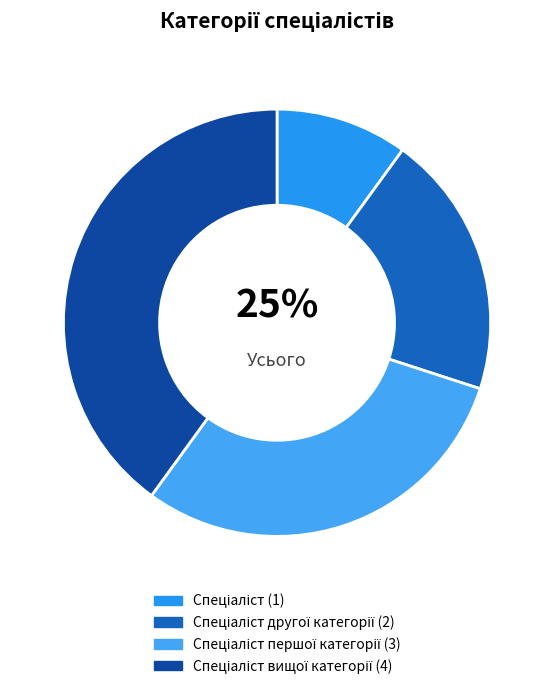

What portion of the pie excludes Спеціаліст другої категорії?

80.0%